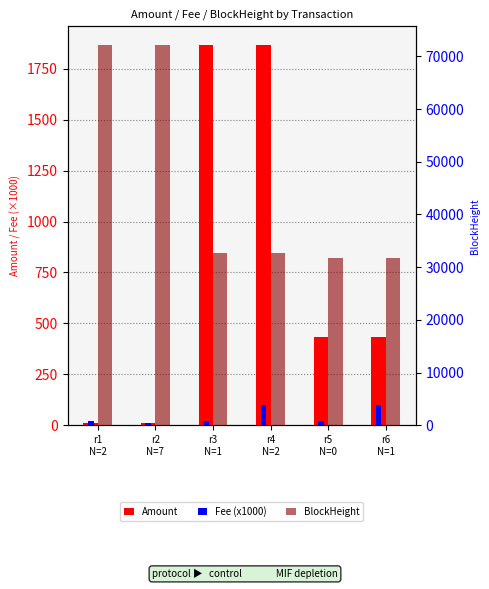

Reading left to right, transcribe all the data shown in this chart.

Amount: 10.0	10.0	1864.7	1864.7	432.0	433.0
Fee (x1000): 20.0	10.1	20.0	100.1	20.0	100.1
BlockHeight: 72100.0	72097.0	32712.0	32709.0	31788.0	31785.0